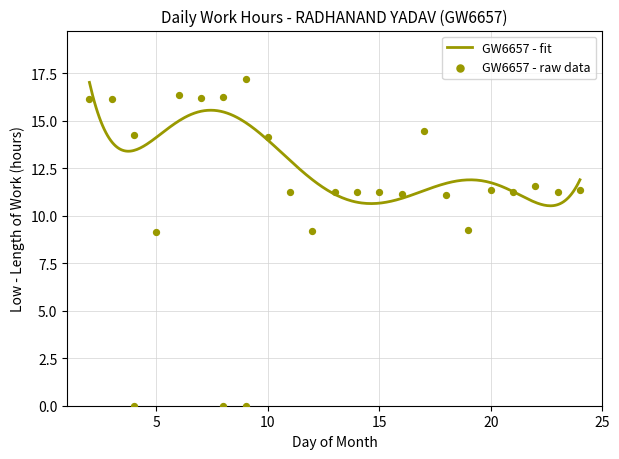

What is the ratio of the value at 14 to the value at 21?

1.0